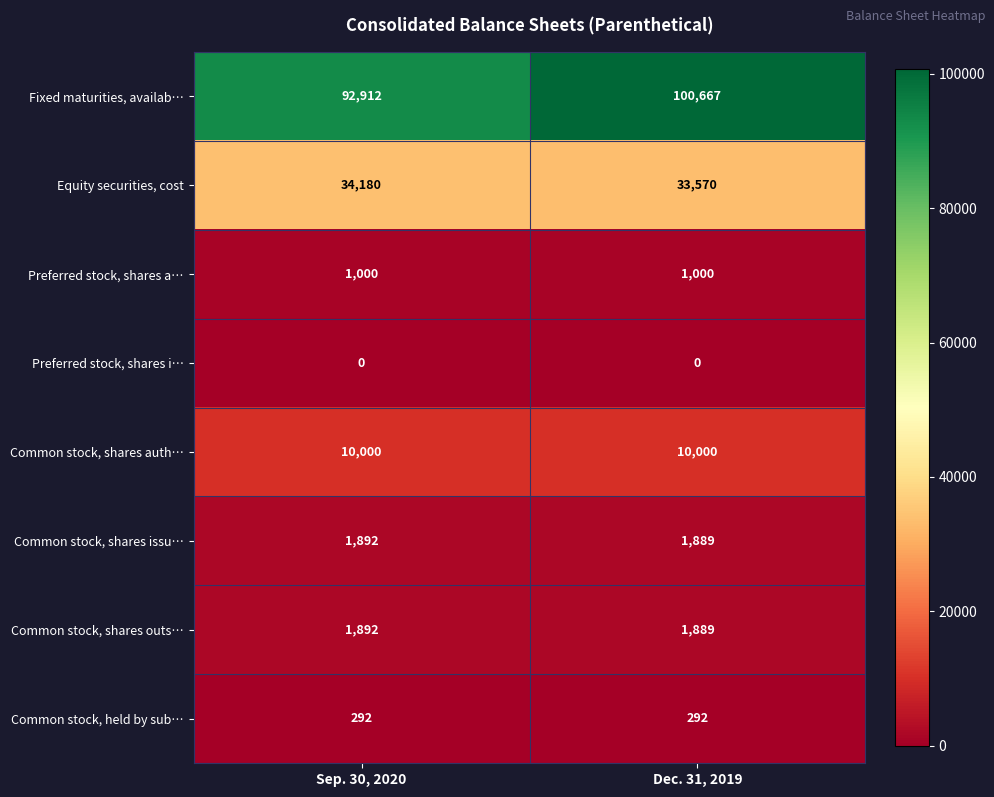

The value of Equity securities, cost at Dec. 31, 2019 is 55150. True or false?

False